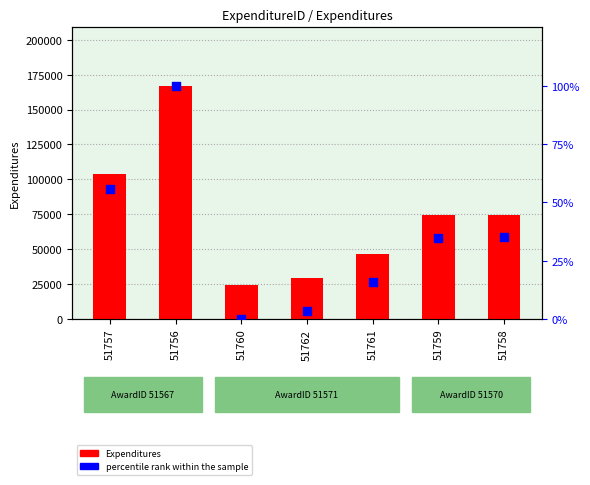

Which series has the largest total across all categories?

Expenditures